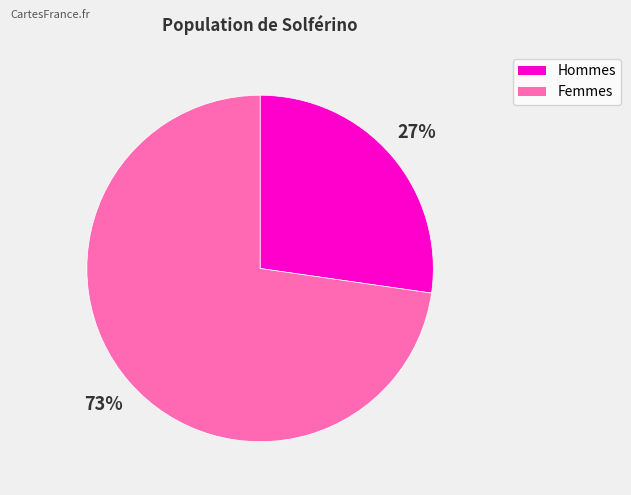

To the nearest percent, what is the average slice percentage?

50%